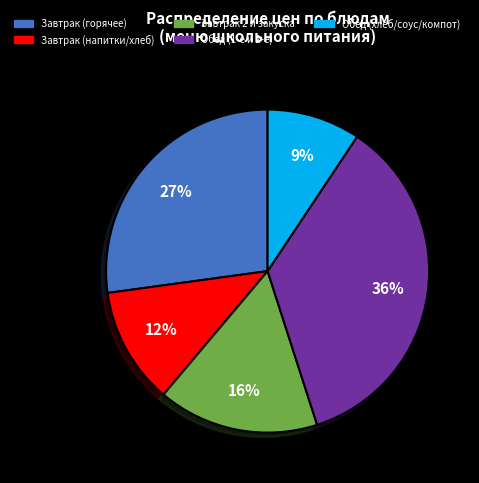

Is there a majority slice in this chart?

No